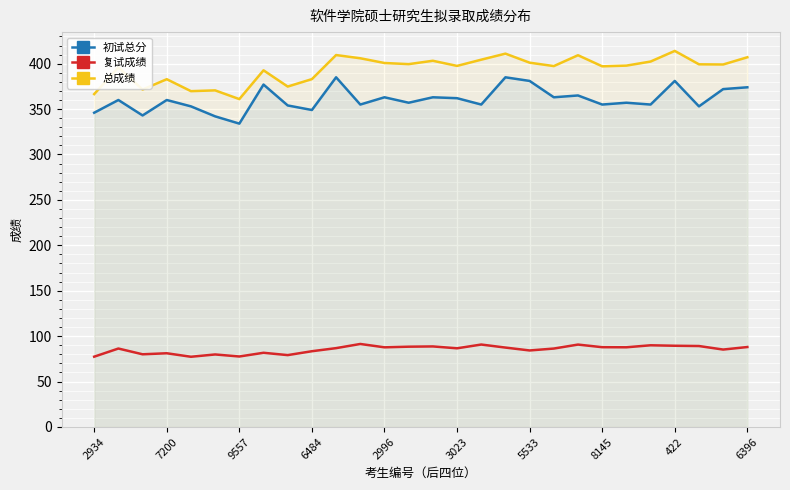

How many interior local valleys does the 初试总分 series have?

10